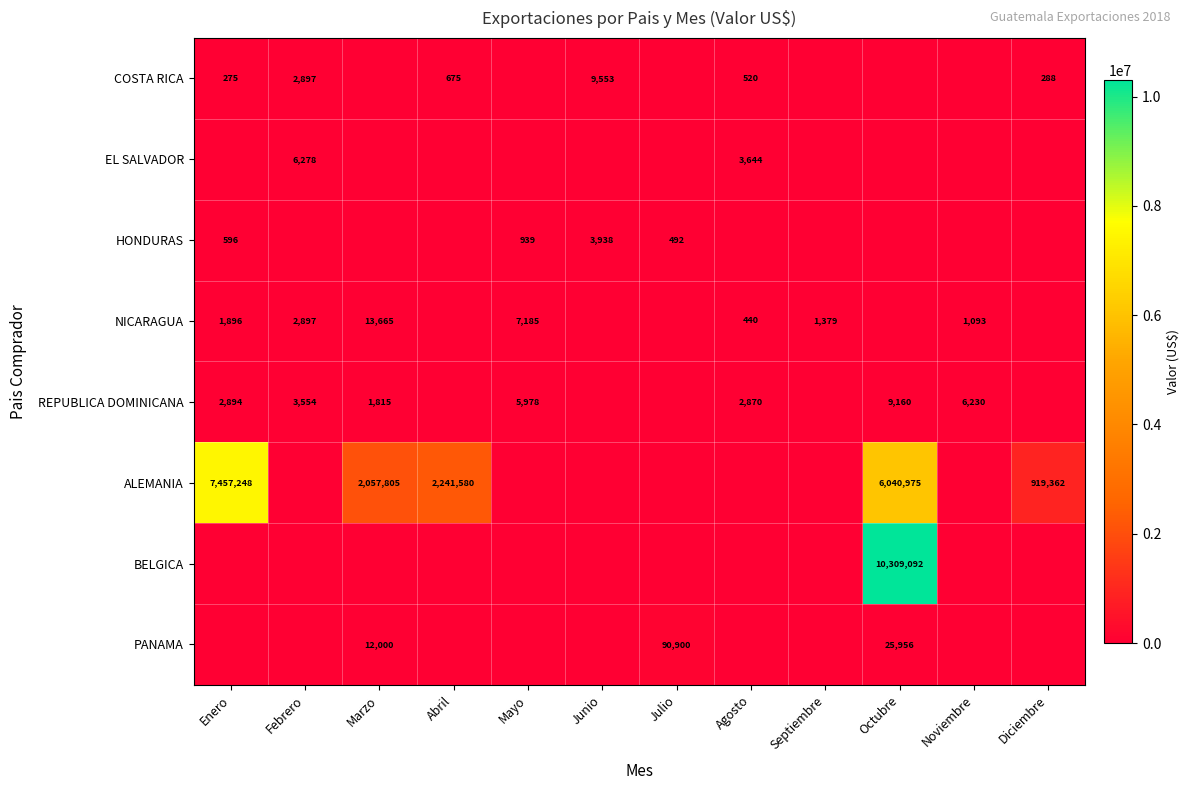

The PANAMA series shows 90900 at Julio. True or false?

True